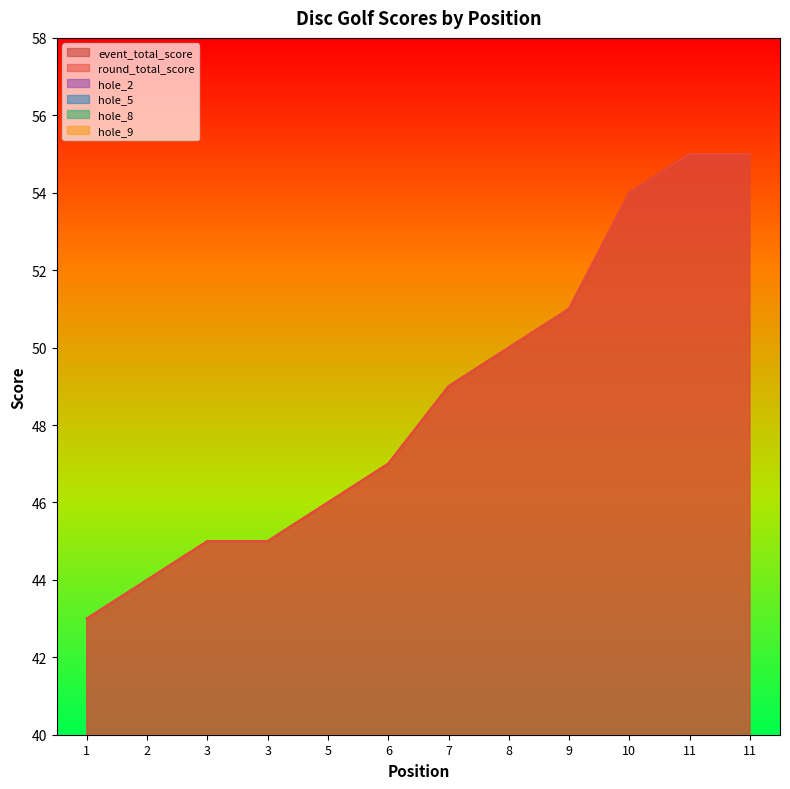

Is the value of hole_2 at 1 greater than the value of hole_9 at 6?

Yes